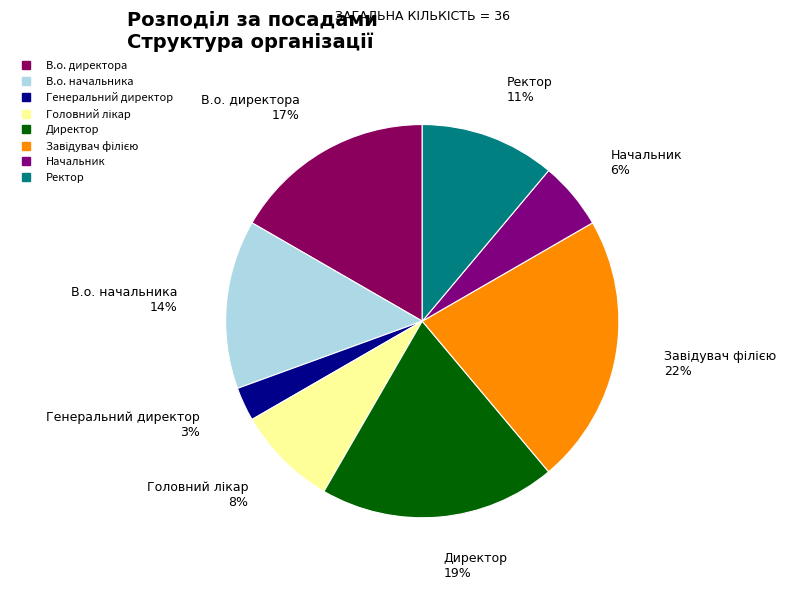

The Генеральний директор slice represents 3% of the pie. True or false?

True